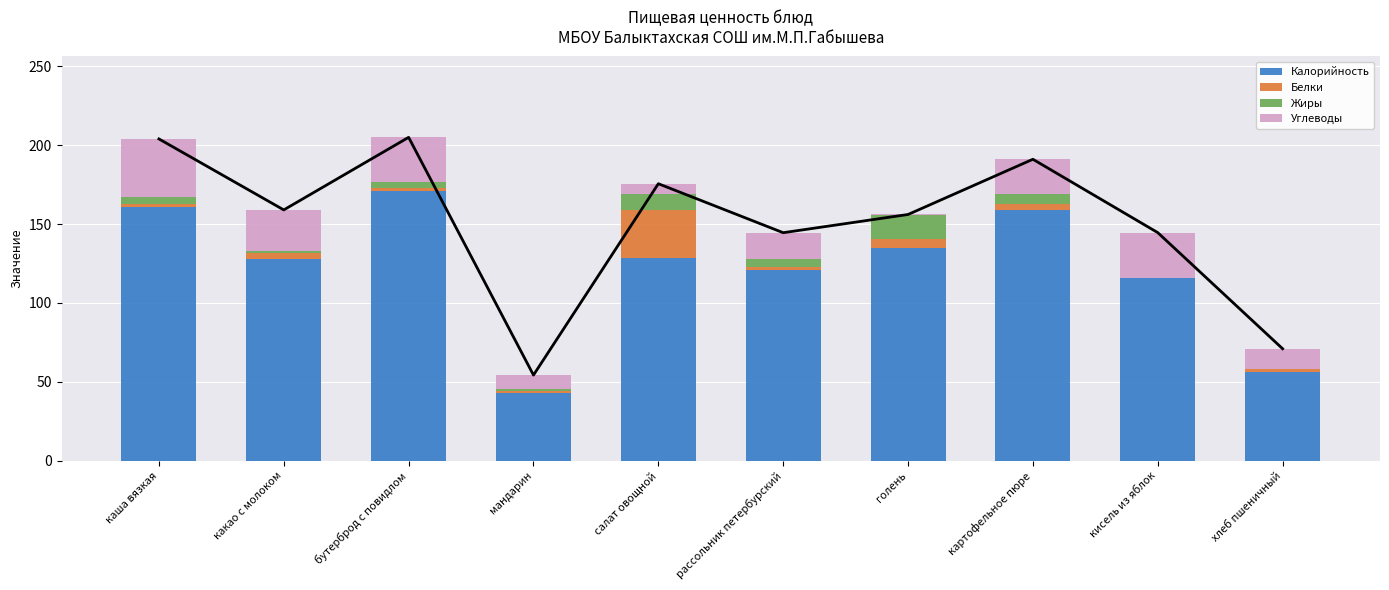

How many data points in Калорийность are above 128?

5